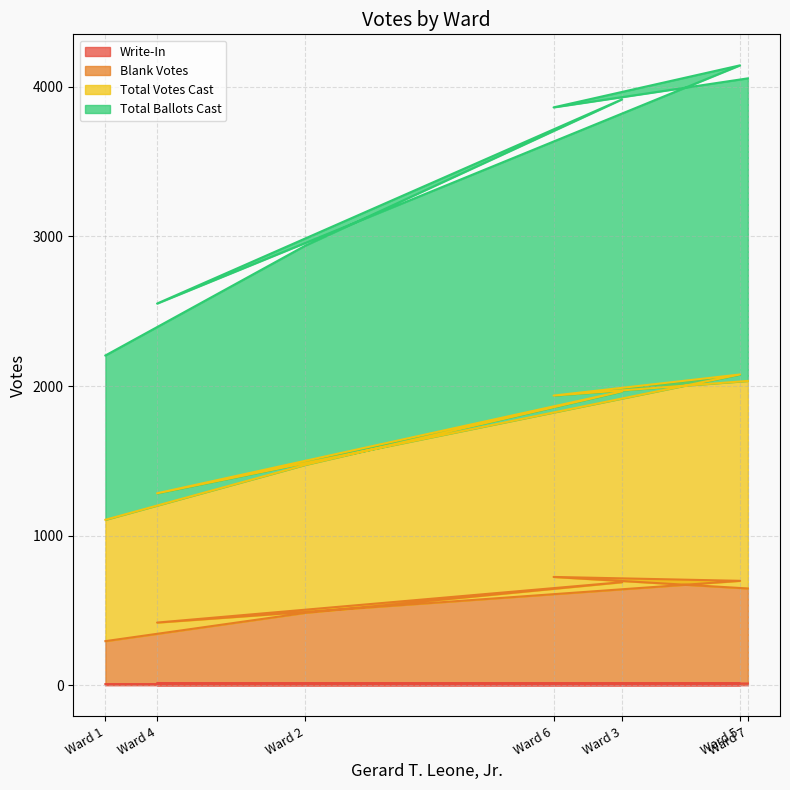

Does the chart display data point markers on the line(s)?

No